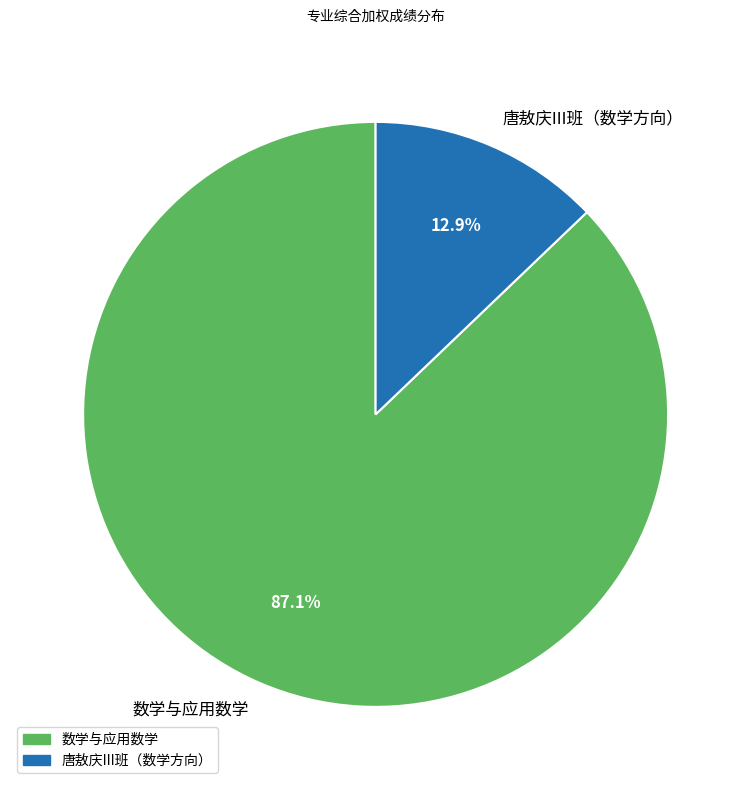

What percentage do 数学与应用数学 and 唐敖庆III班（数学方向） together represent?

100.0%